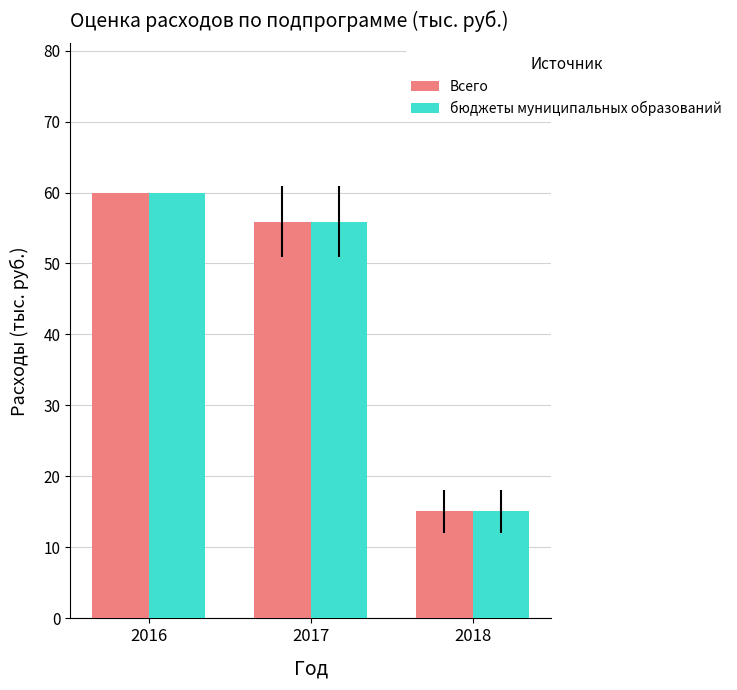

What are all the series names shown in the legend?

Всего, бюджеты муниципальных образований